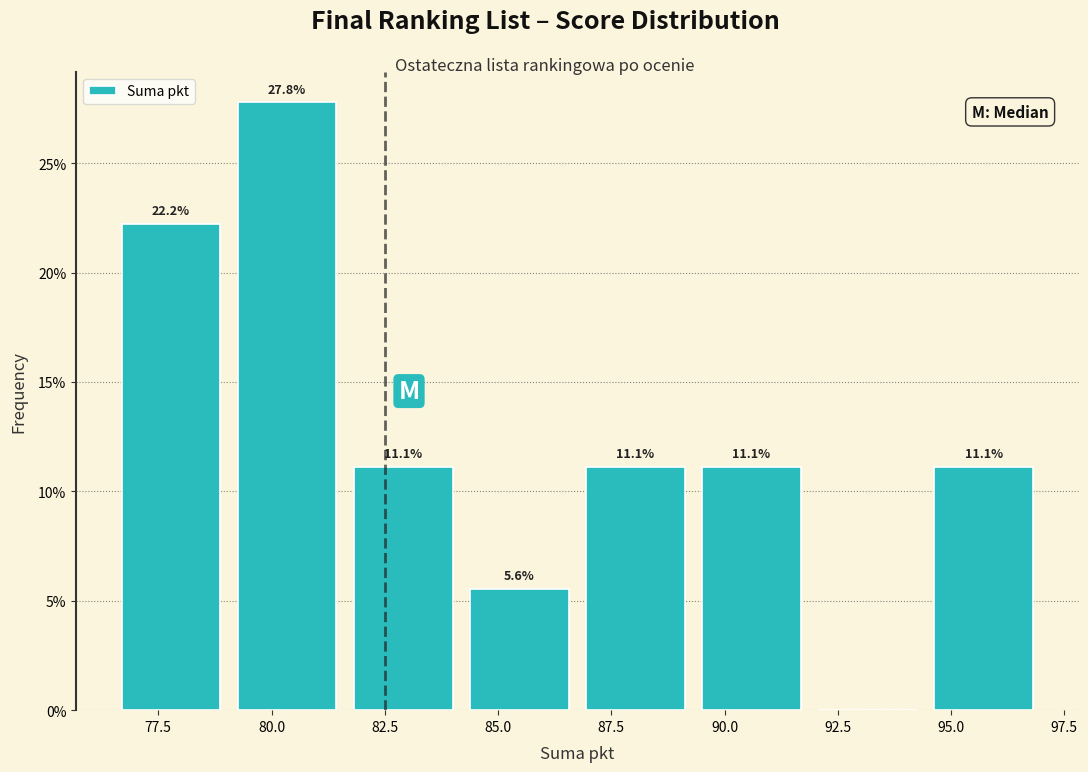

Which range on the x-axis has the tallest bar?

79.0 to 81.5